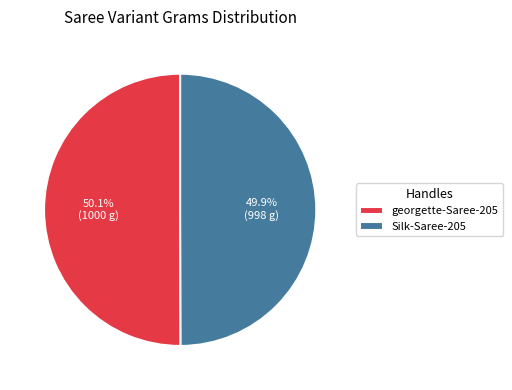

Approximately how many times larger is the value at Silk-Saree-205 compared to georgette-Saree-205?

1.0